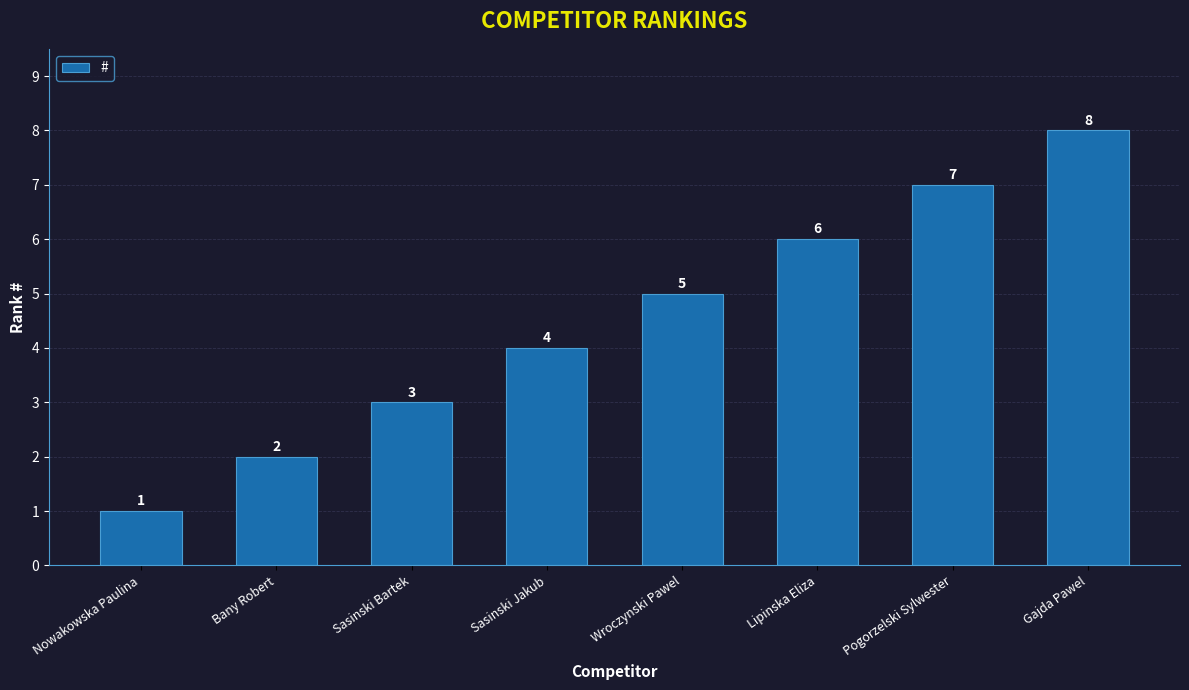

Which label corresponds to the largest value in the chart?

Gajda Pawel